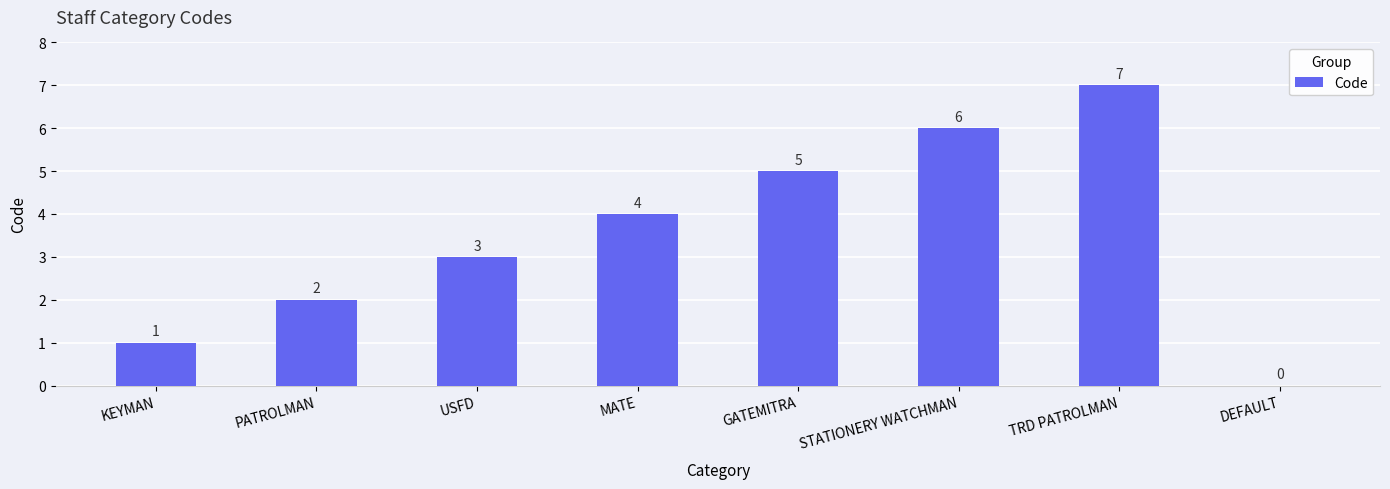

How many values are between 2 and 6?

5